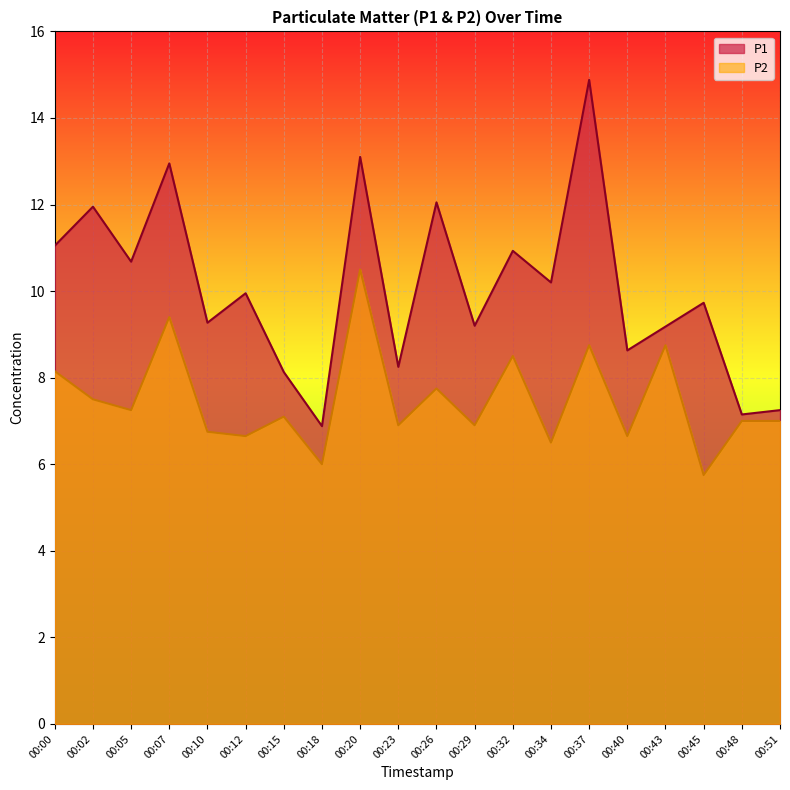

What are all the series names shown in the legend?

P1, P2